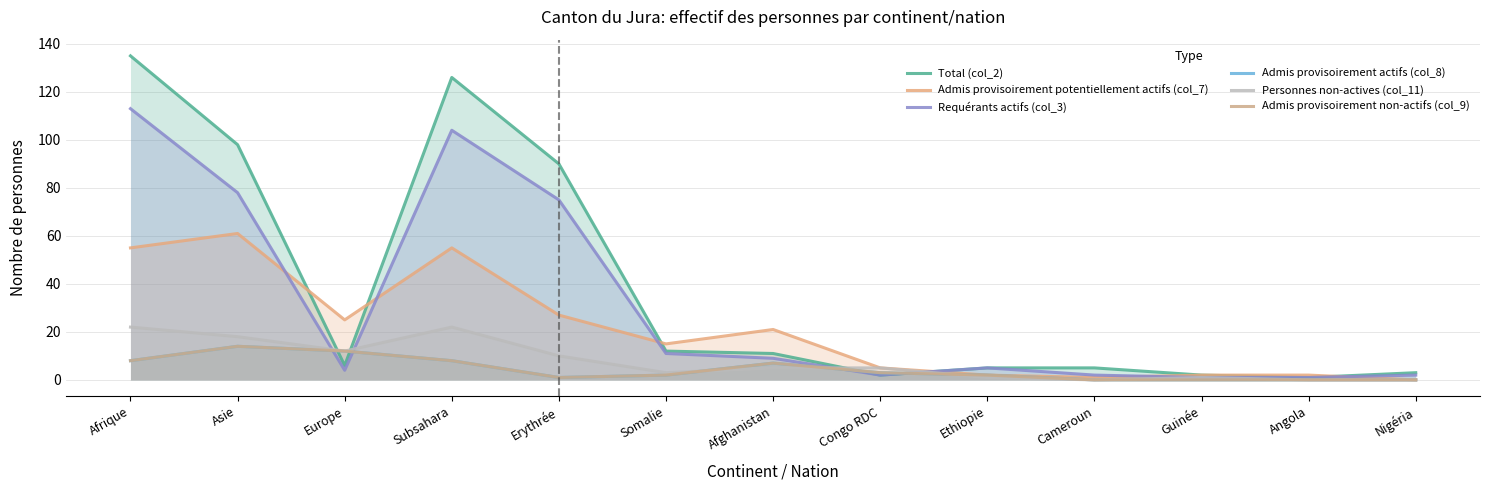

What is the approximate value of Admis provisoirement potentiellement actifs (col_7) at Afrique, to the nearest 10?

60